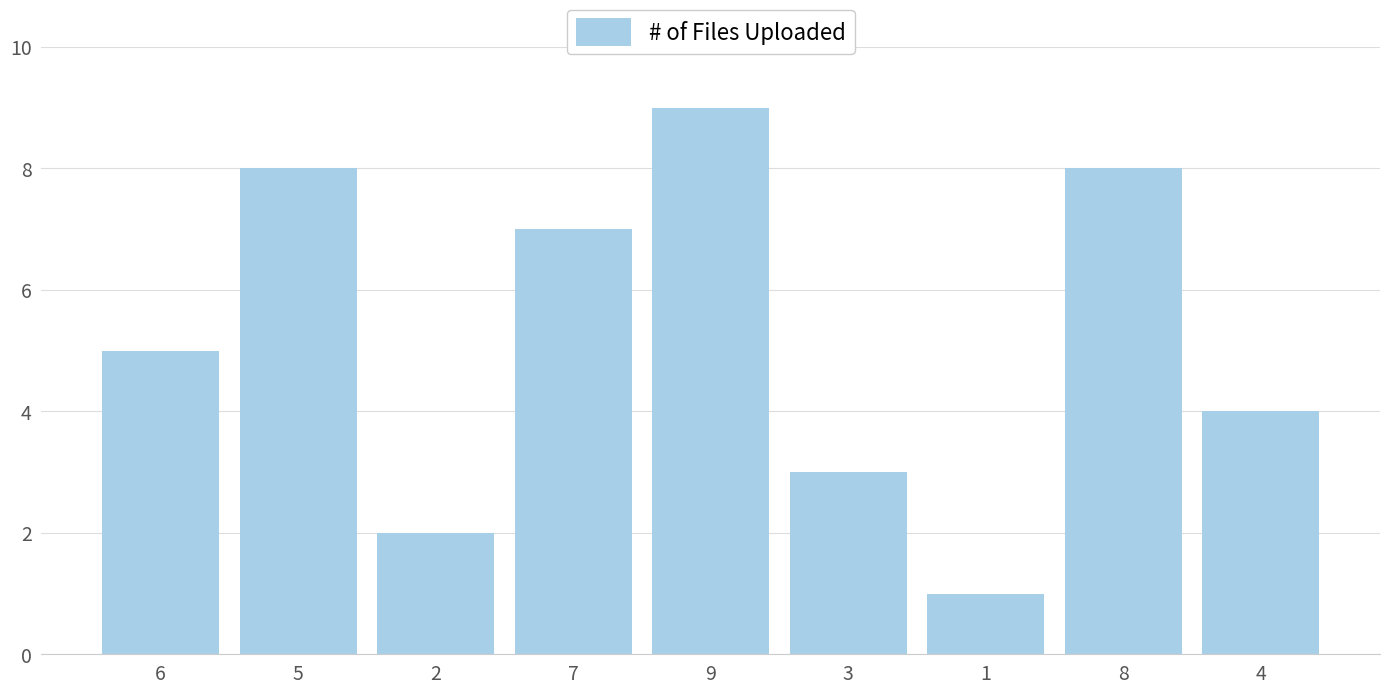

What is the label of the 7th bar from the left?

1